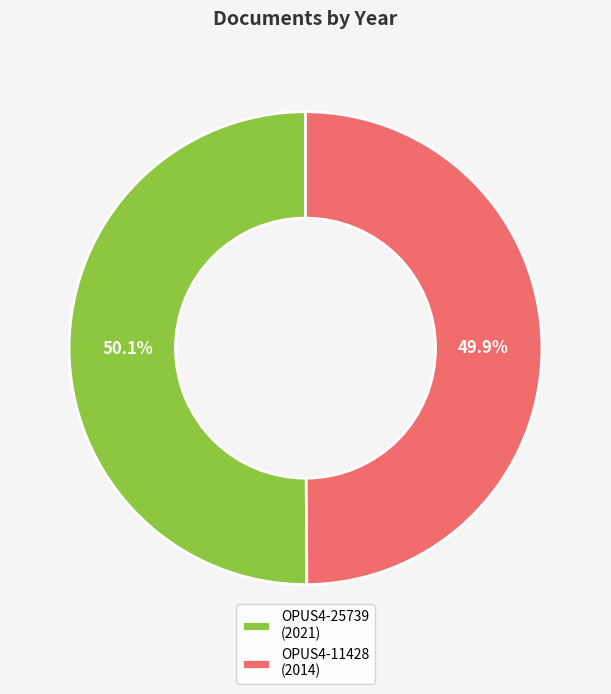

To the nearest percent, what portion does OPUS4-25739 represent?

50%